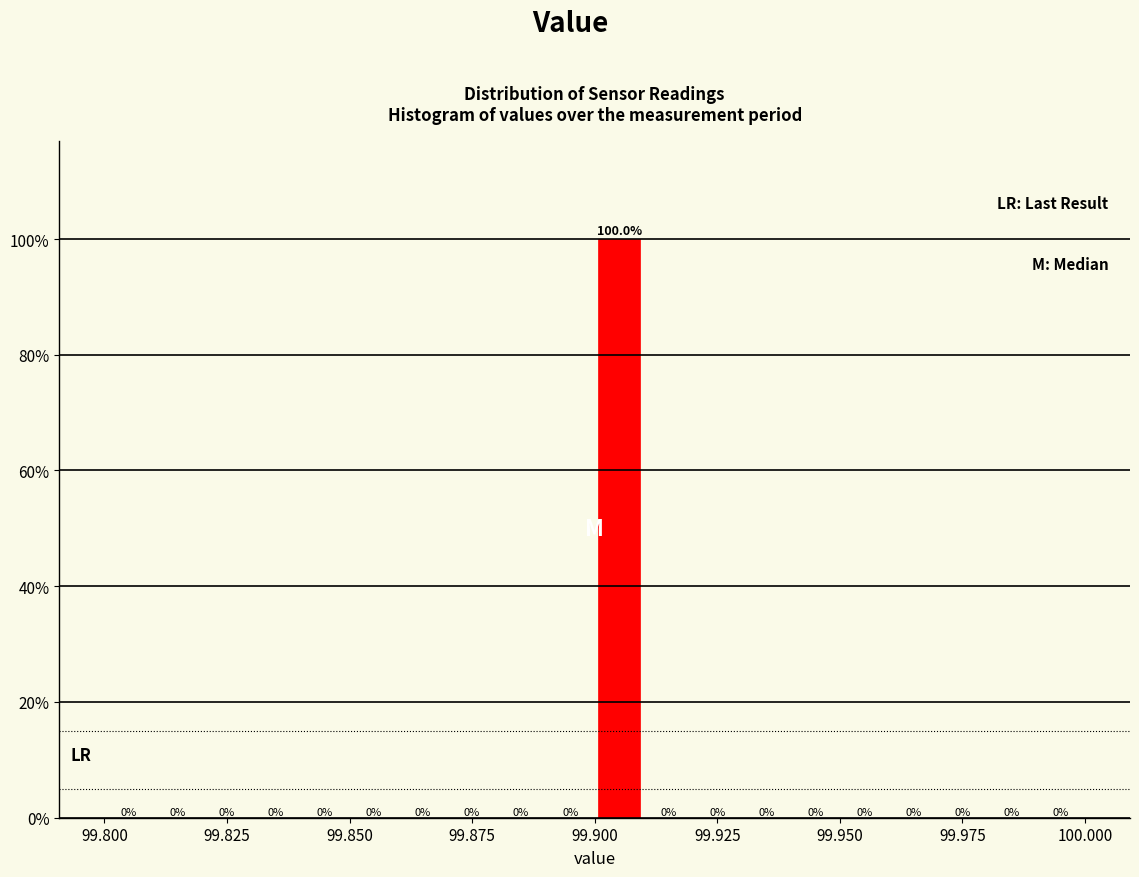

Around what value on the x-axis is the tallest bar? Give the approximate position of its centre, as read against the axis.

99.905